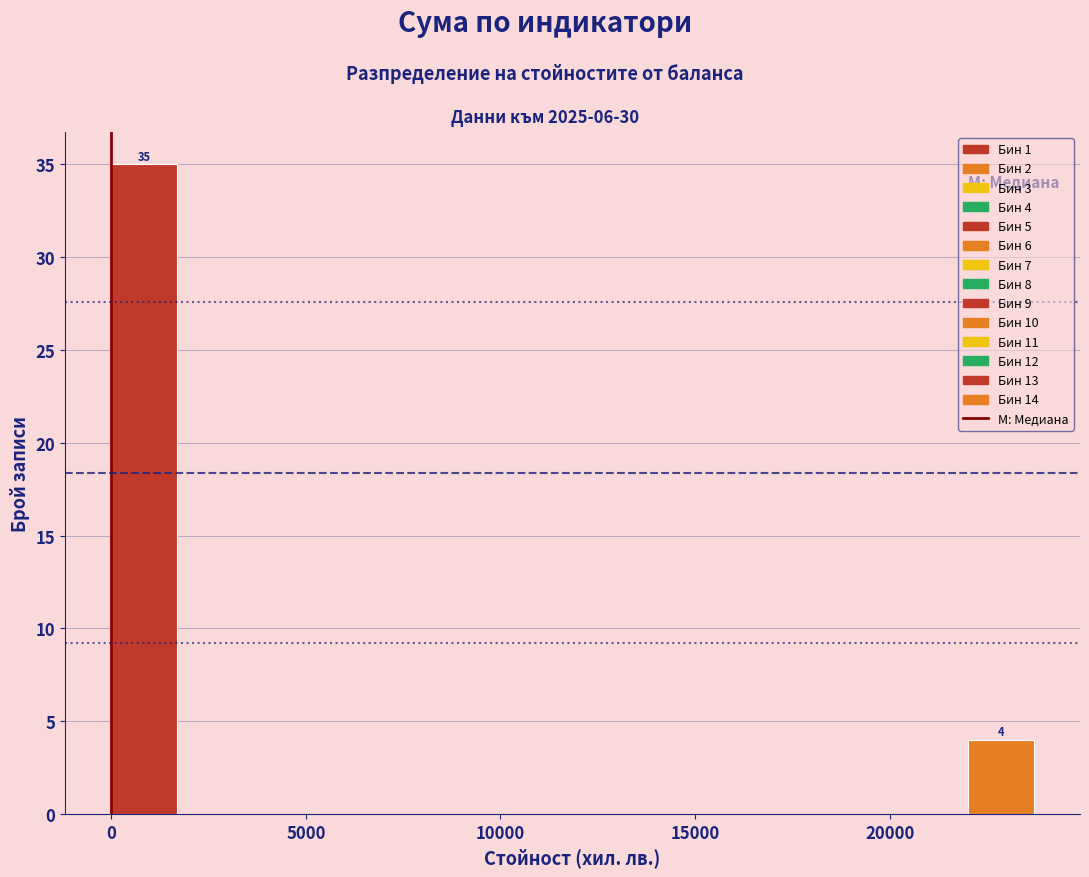

Around what value on the x-axis is the tallest bar? Give the approximate position of its centre, as read against the axis.

1000